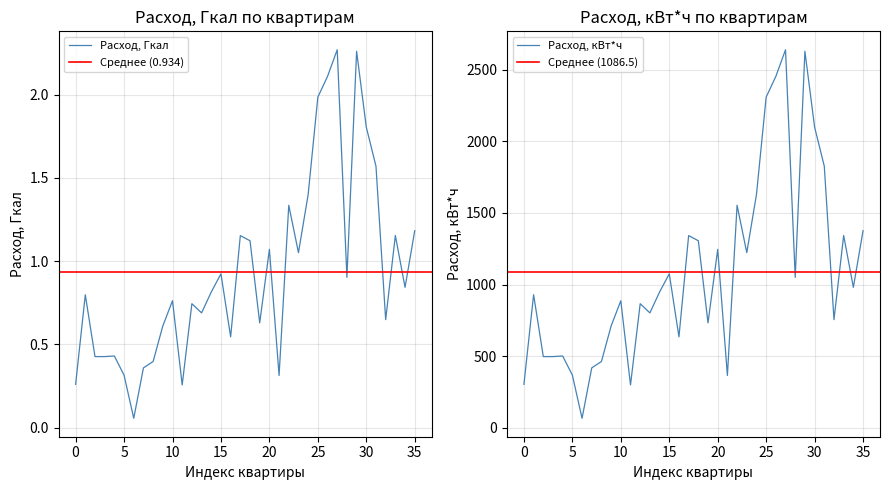

The value of Расход, Гкал at 15 is 0.9. True or false?

True